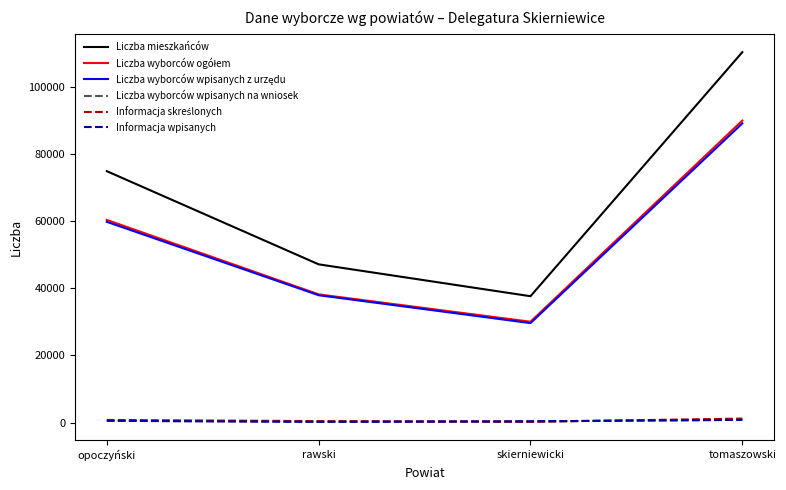

Which series has the largest total across all categories?

Liczba mieszkańców